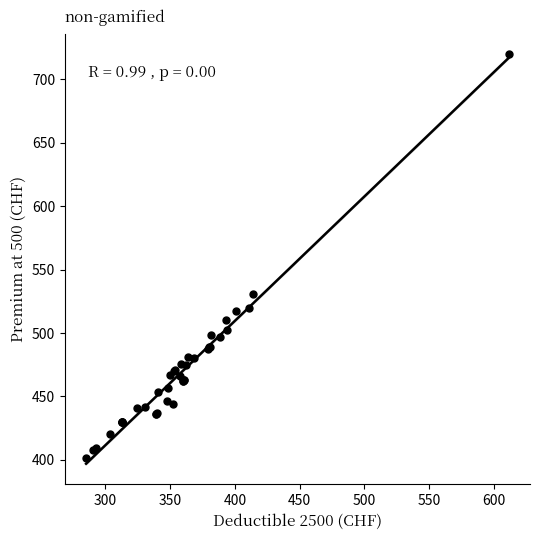

What Y value in the scatter plot is closest to 560?

530.6